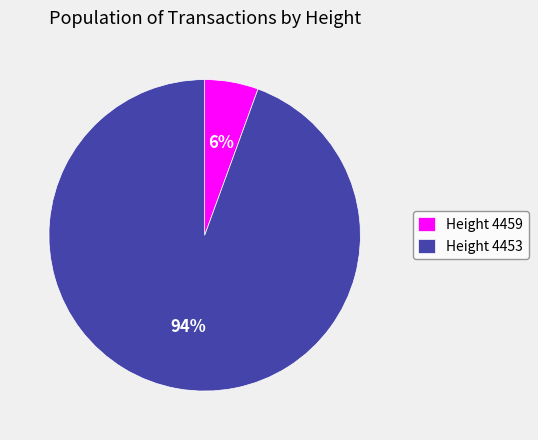

The Height 4453 slice represents 94% of the pie. True or false?

True